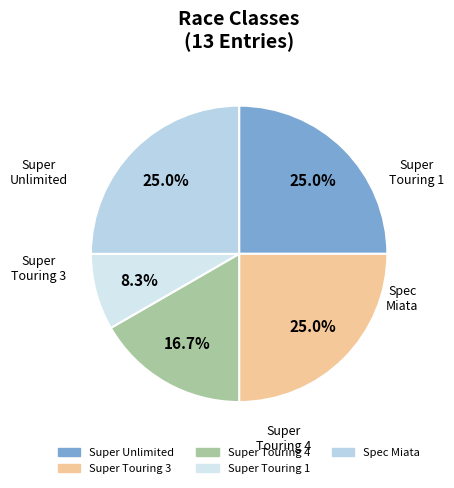

Which slice is the smallest?

Super Touring 1